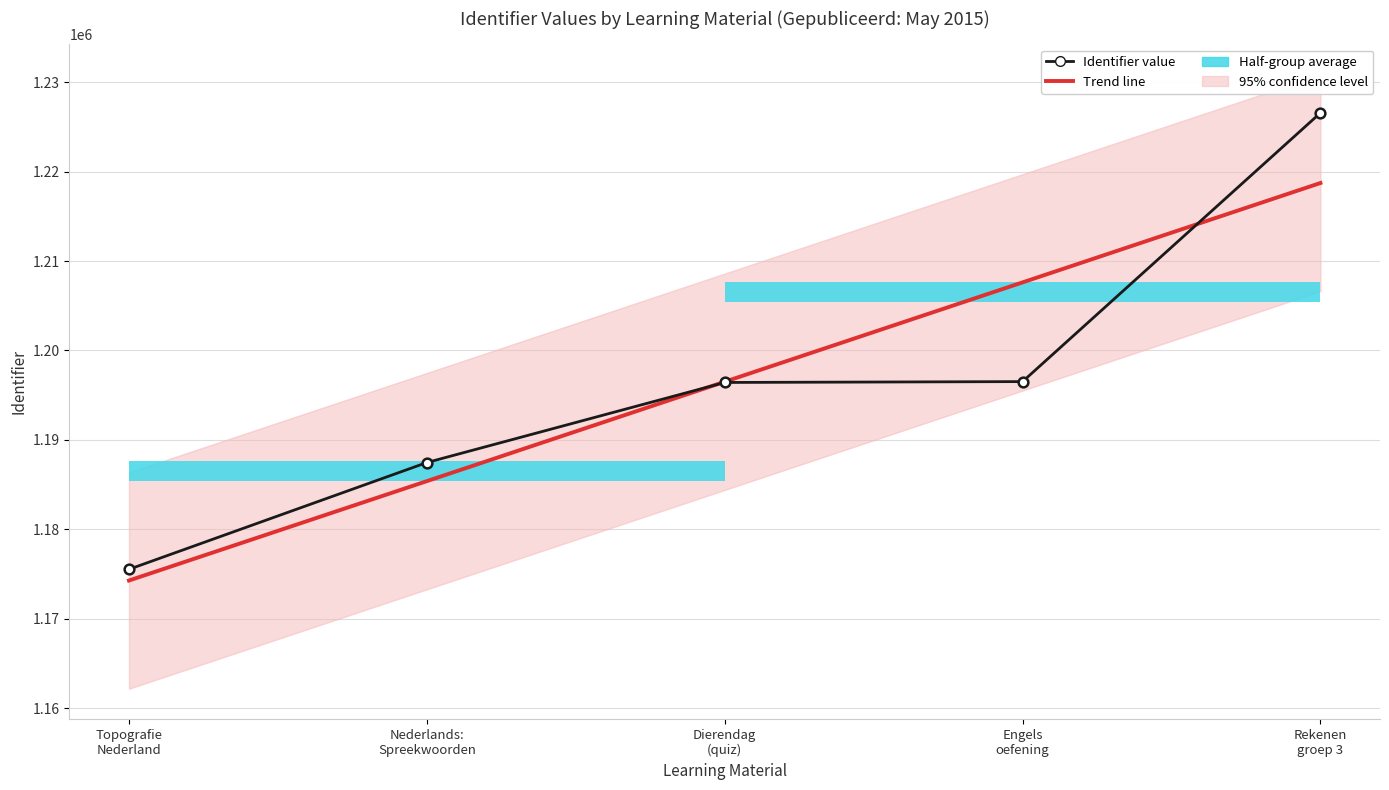

Which series changed the most between Engels
oefening and Rekenen
groep 3?

Identifier value